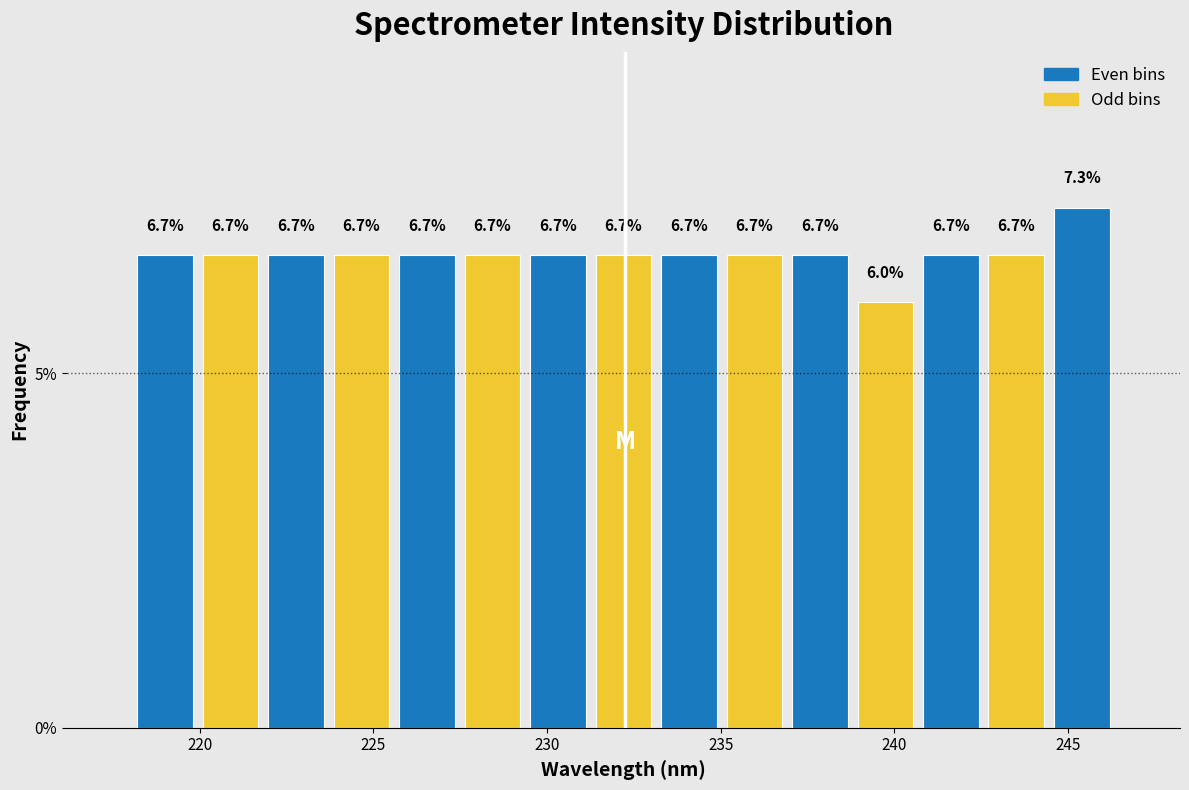

Around what value on the x-axis is the tallest bar? Give the approximate position of its centre, as read against the axis.

245.5